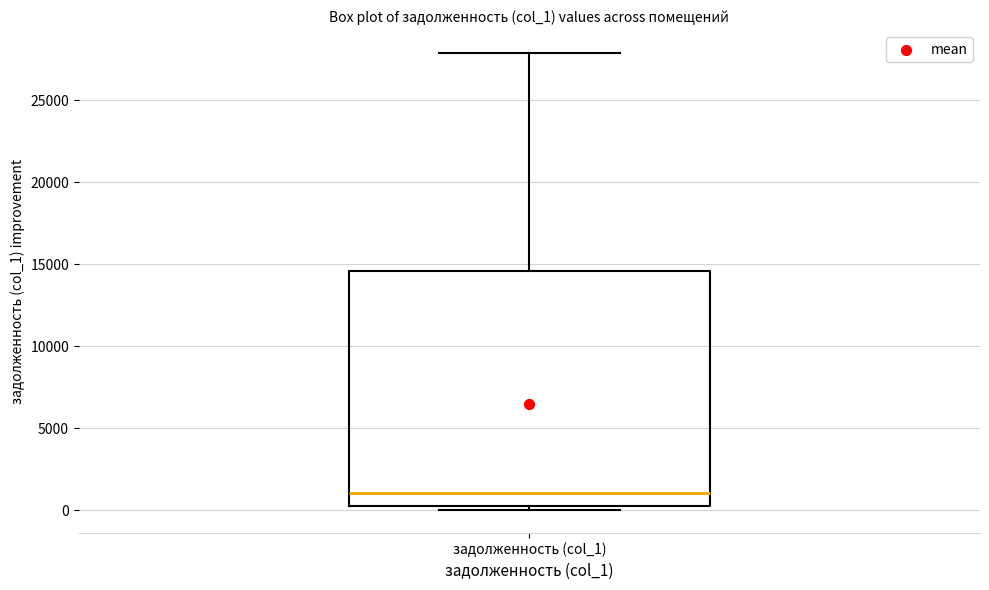

Transcribe this box plot: give where the median line is, the range the box spans, and where the two whiskers end, as read against the y-axis. The values are not printed on the chart, so give them approximately, as read against the axis.

median 1000, box 500 to 14500, whiskers 0 to 28000